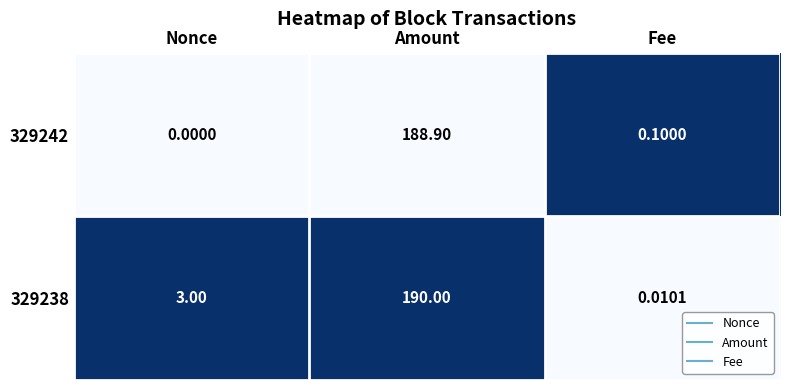

Is the value of 329242 at Nonce greater than the value of 329238 at Nonce?

No